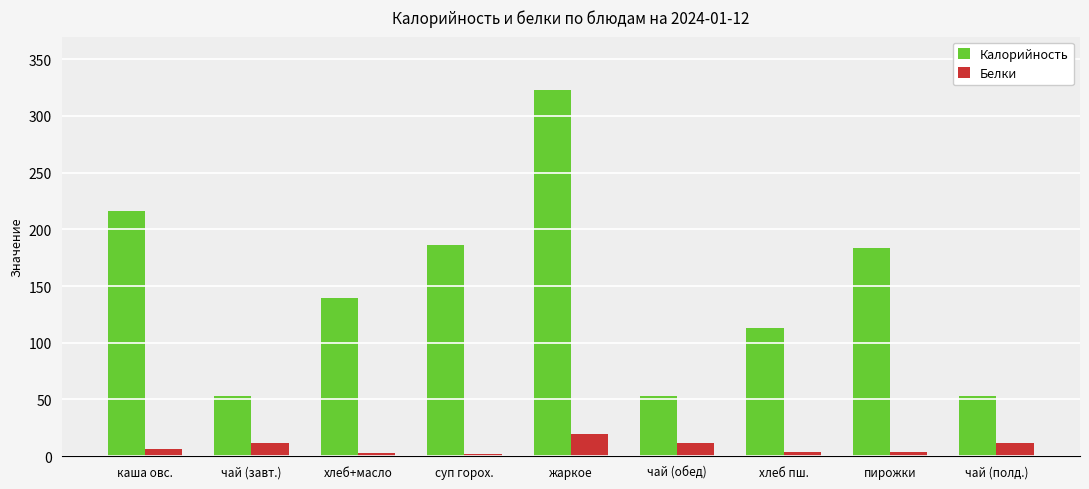

At which category is the sum across all series the highest?

жаркое